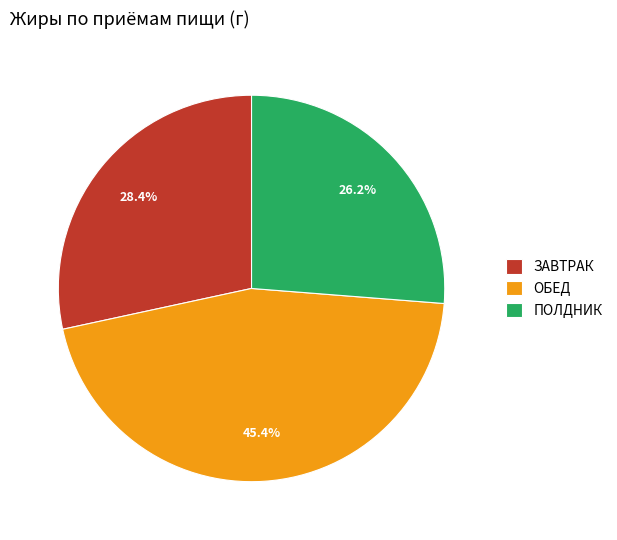

How much of the chart is everything except ПОЛДНИК?

73.8%